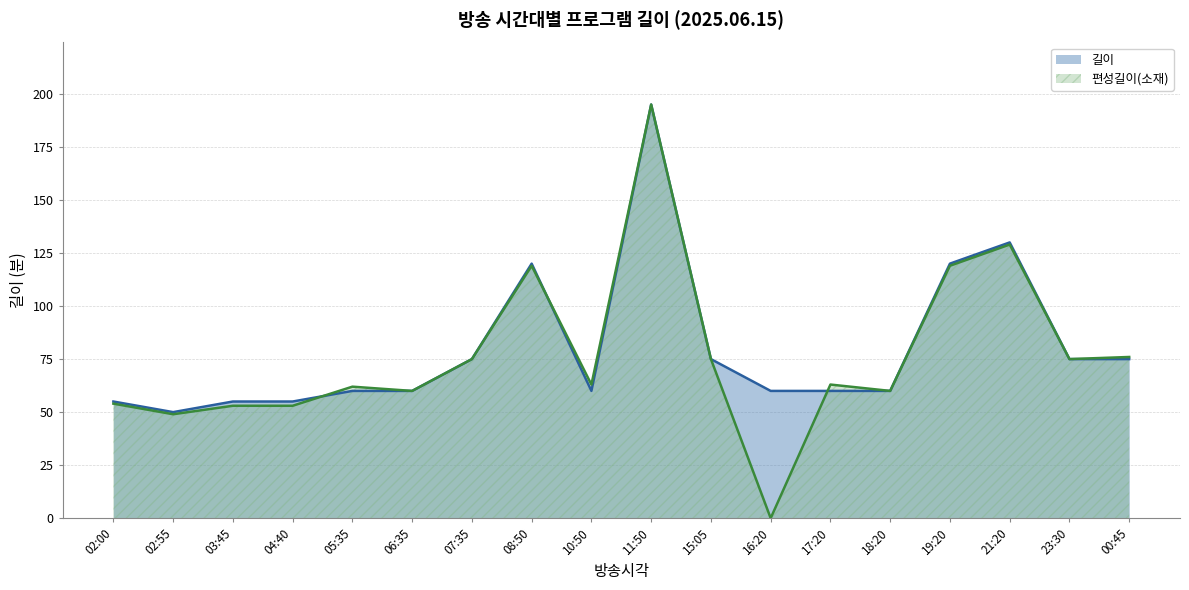

Where is the first local minimum for 길이?

02:55